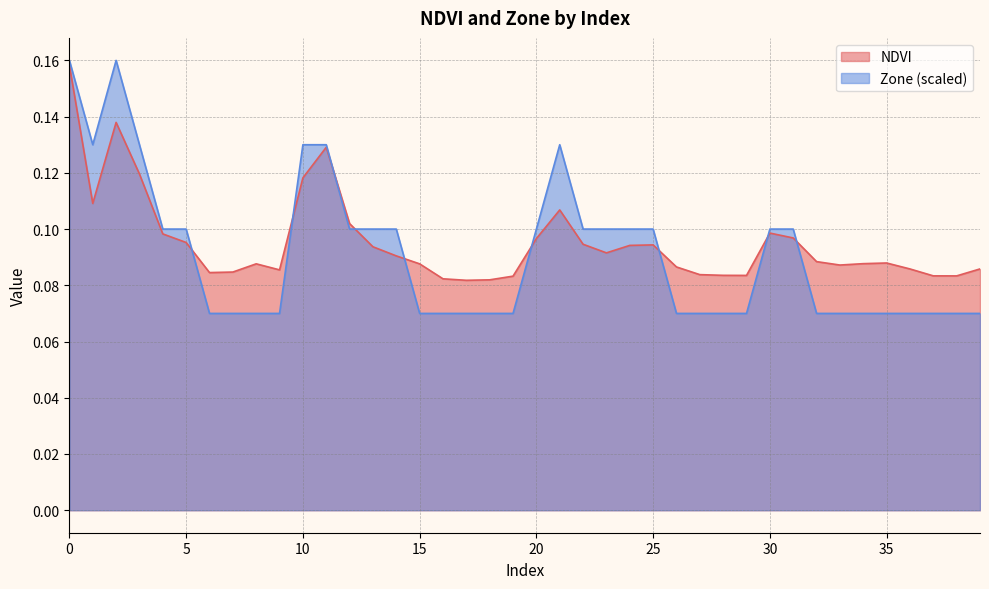

The NDVI series shows 0.1 at 7. True or false?

True